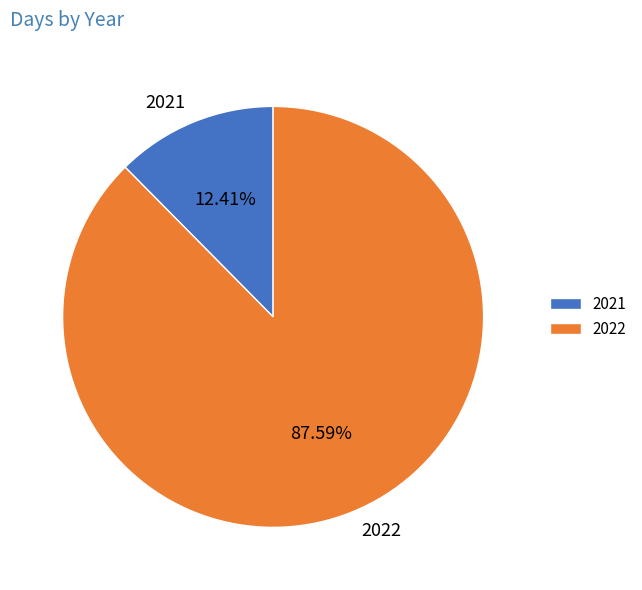

Is it true that 2022 is 88% of the pie?

True